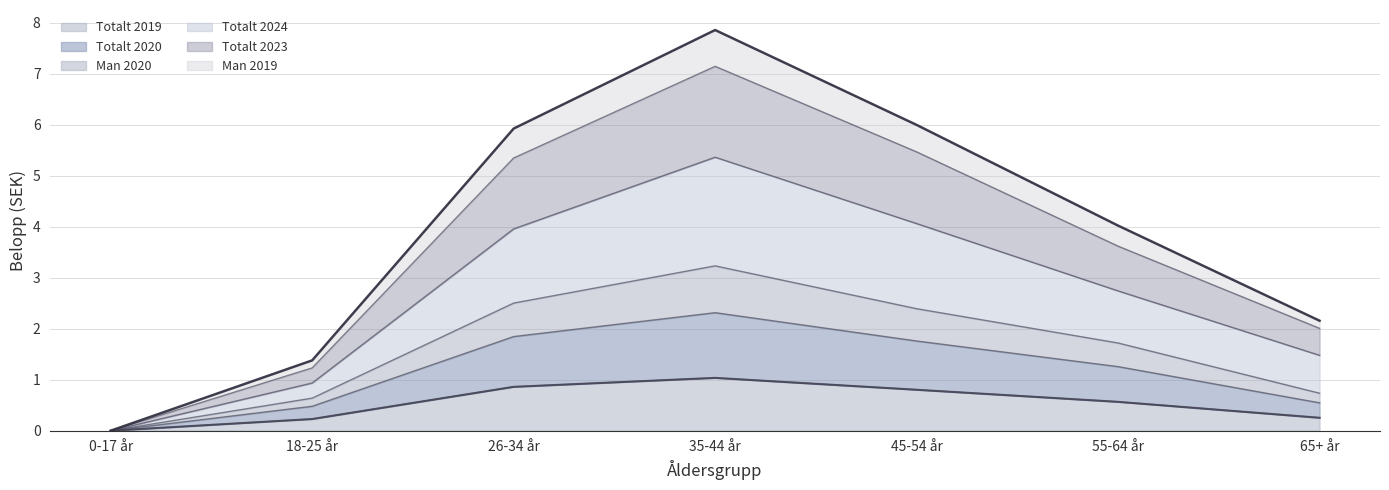

What is the difference between the second highest and second lowest values in the Totalt 2023 series?

4.6